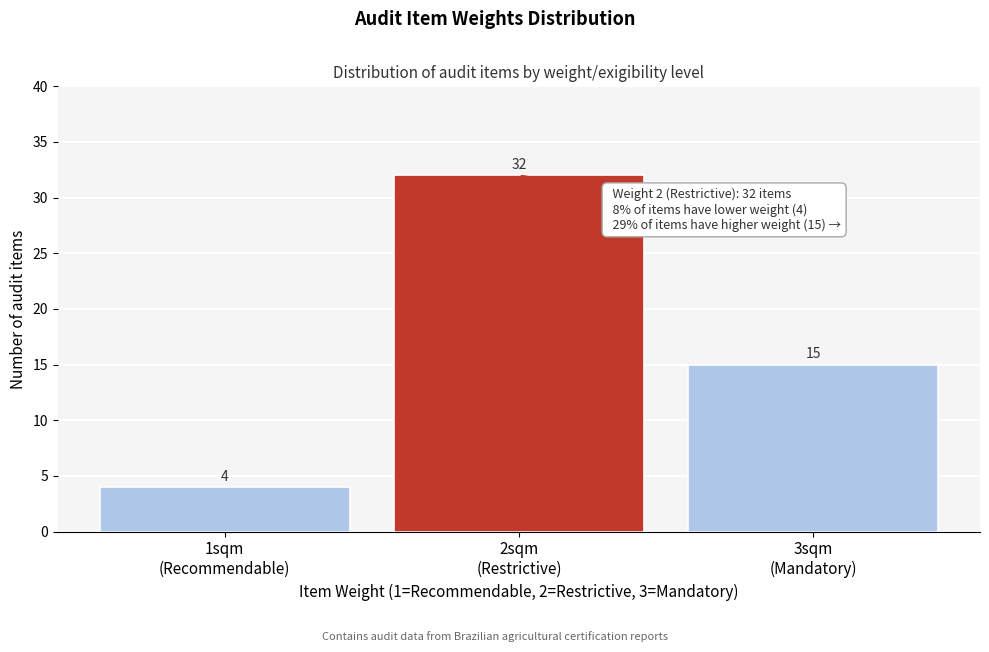

Reading left to right, list all the values displayed in this chart.

4	32	15